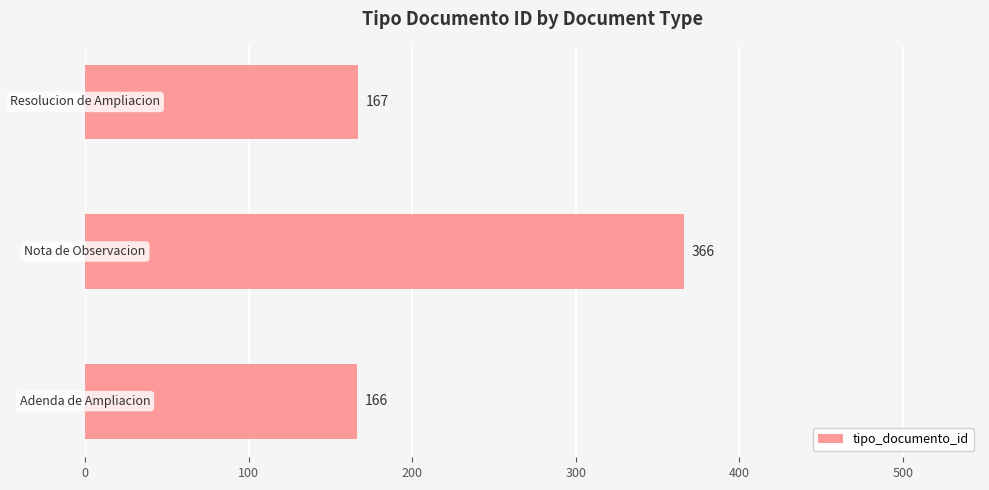

What is the difference between the maximum and minimum values?

200